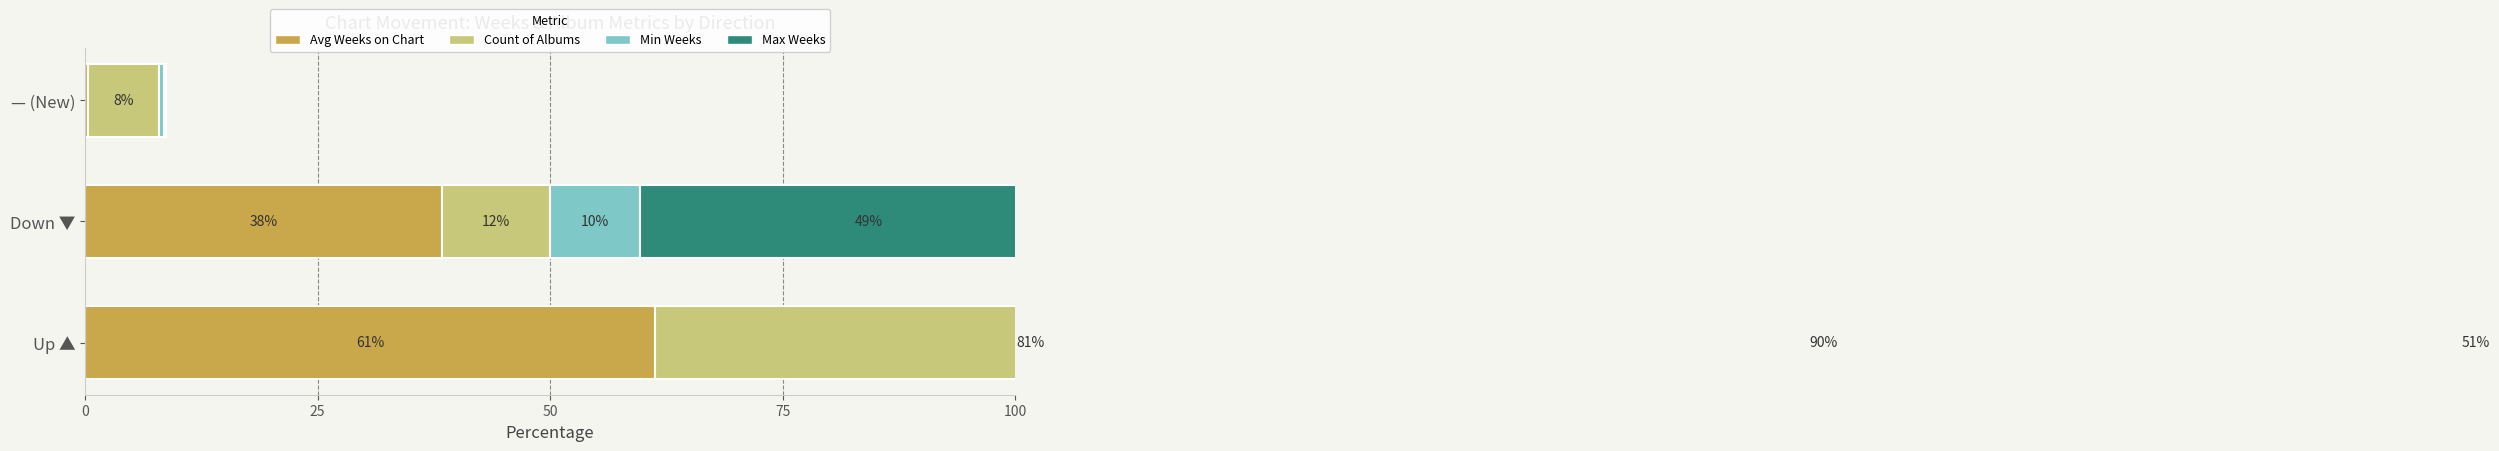

Rank the series at Down ▼ from highest to lowest value.

Max Weeks, Avg Weeks on Chart, Count of Albums, Min Weeks